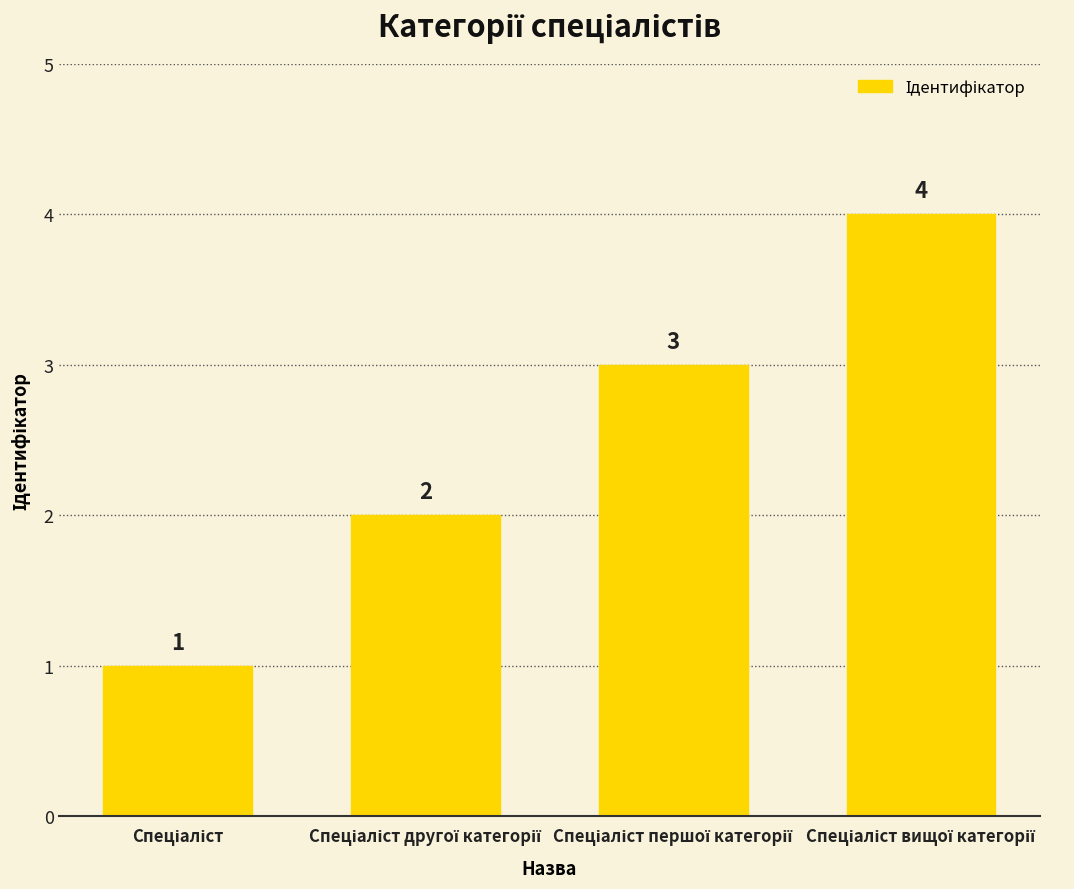

Count the values in the range 2 to 4.

3